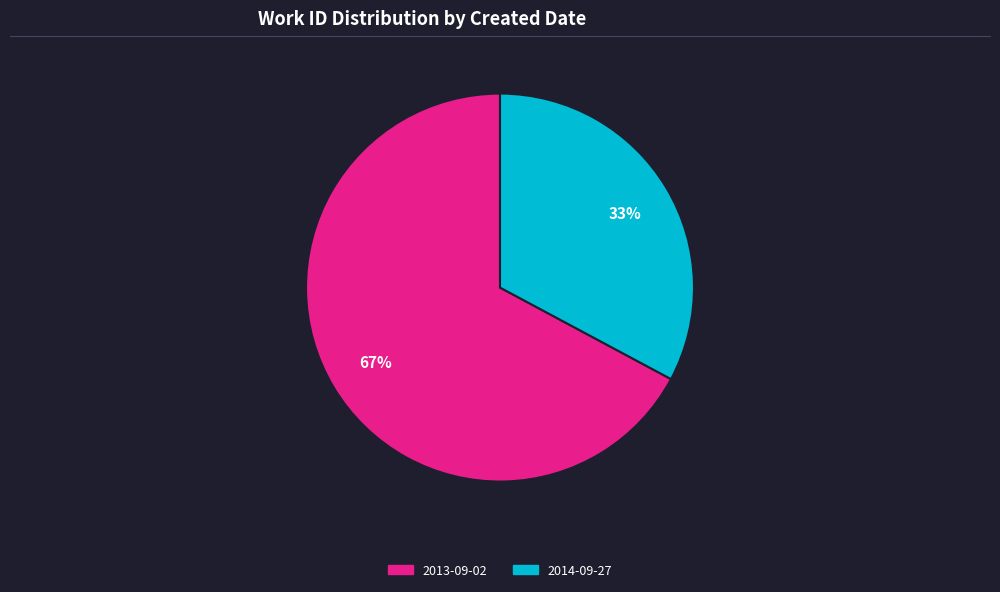

Is there a majority slice in this chart?

Yes